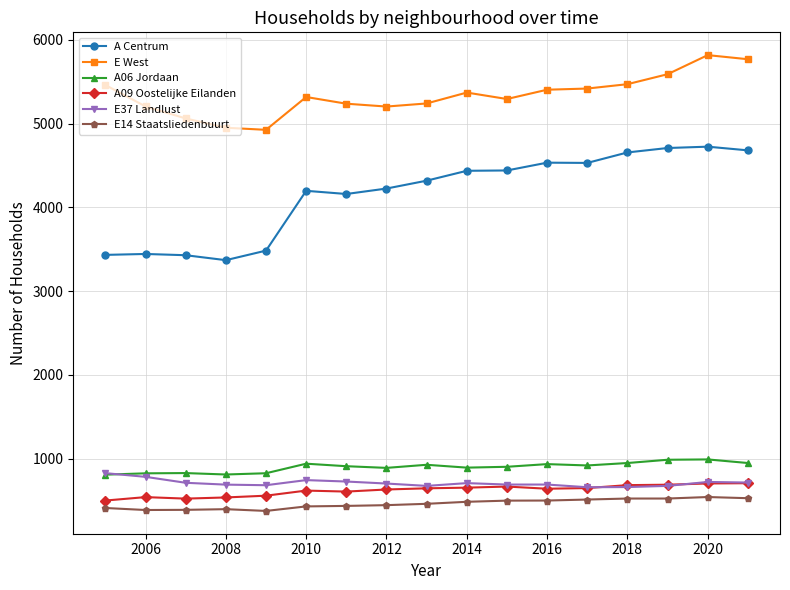

True or false: E37 Landlust and E14 Staatsliedenbuurt cross at least once.

False